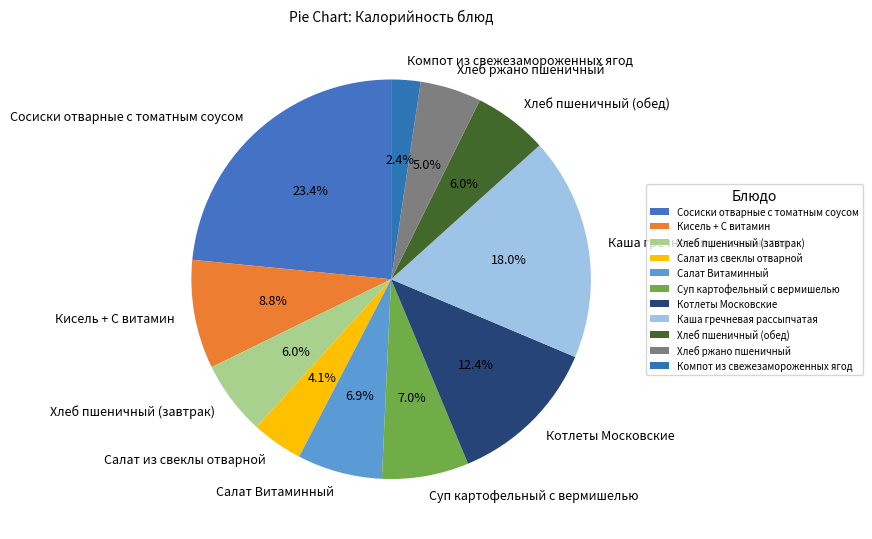

How many slices are in this pie chart?

11